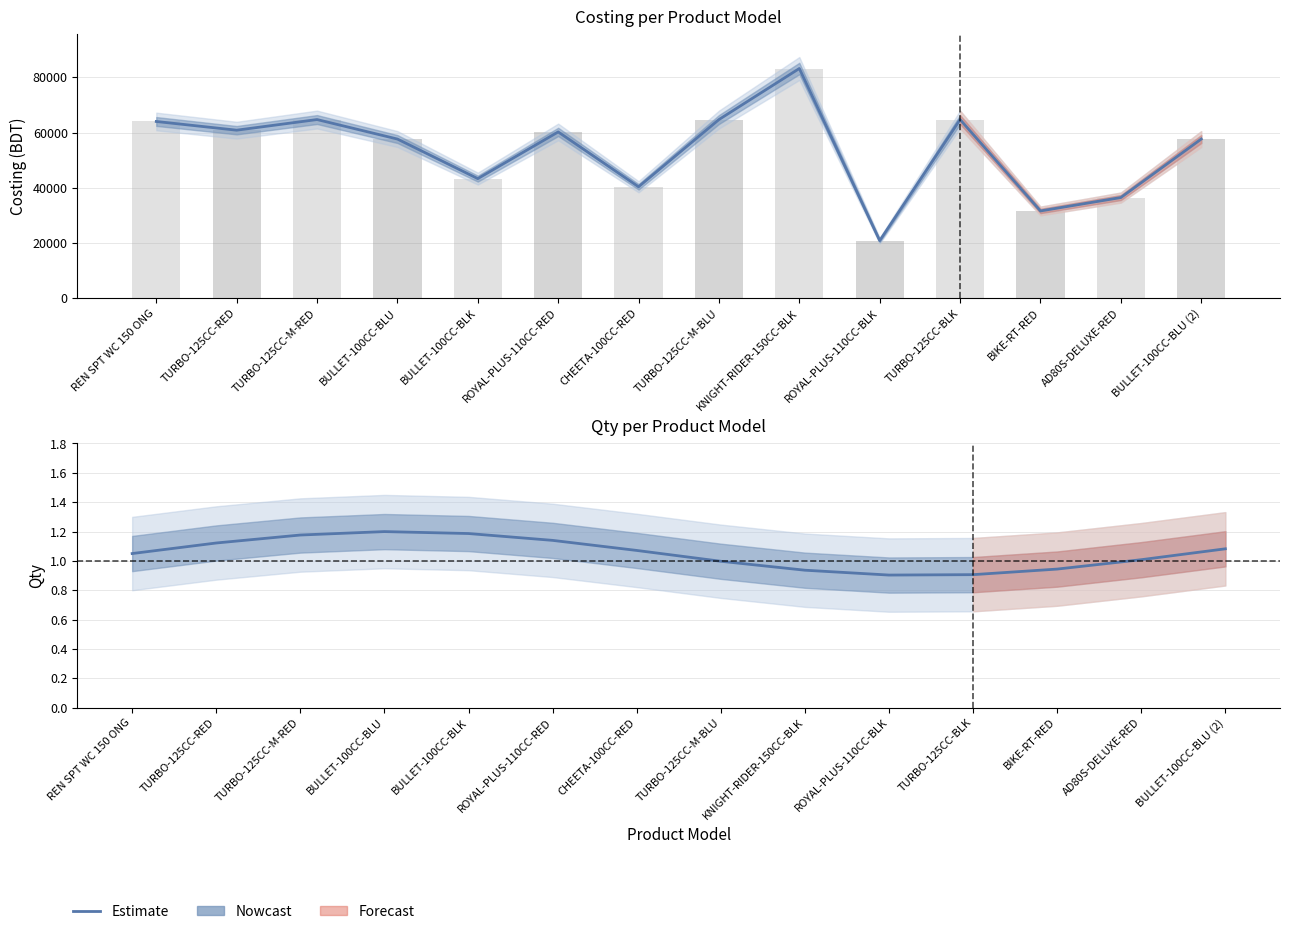

True or false: the data shows 1.7 at BULLET-100CC-BLU (2).

False